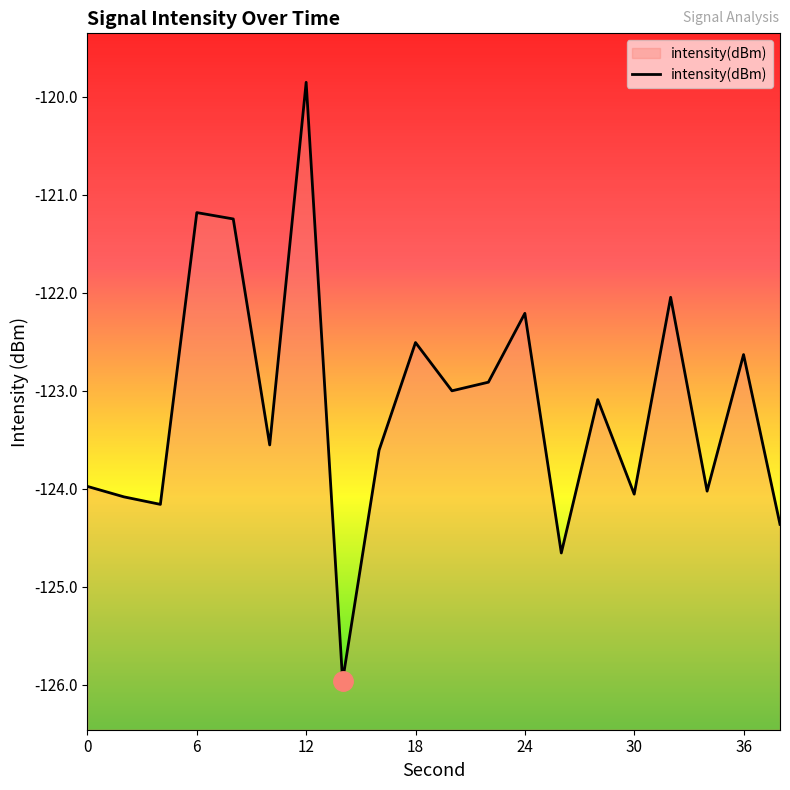

Reading right to left, list all the values displayed in this chart.

-124.4	-122.6	-124.0	-122.0	-124.1	-123.1	-124.7	-122.2	-122.9	-123.0	-122.5	-123.6	-126.0	-119.9	-123.6	-121.2	-121.2	-124.2	-124.1	-124.0